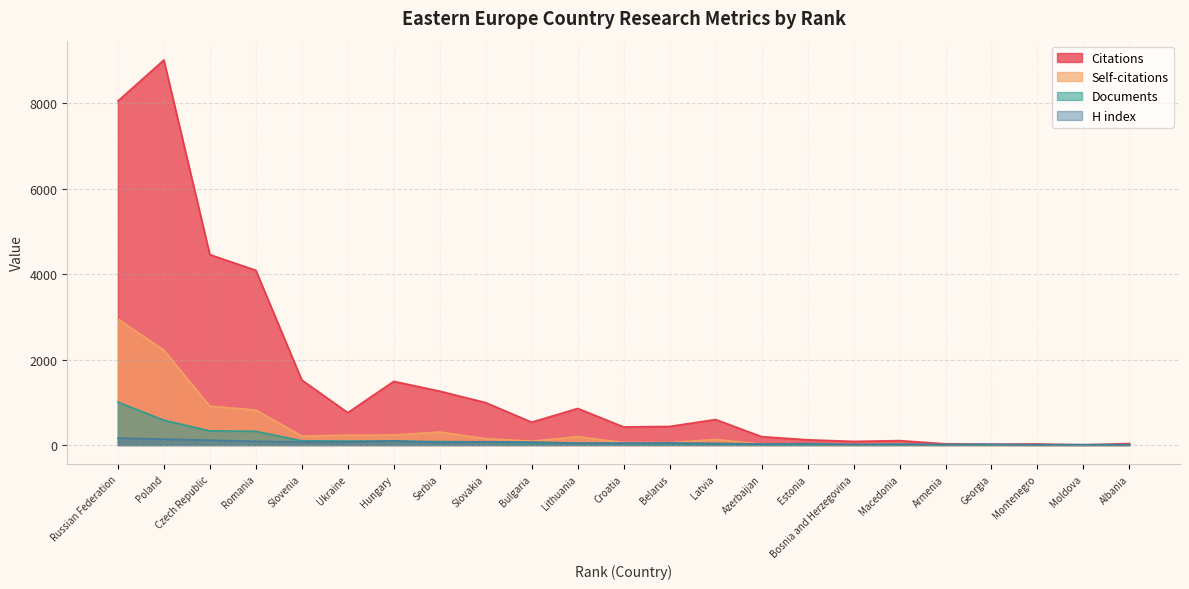

Where does the H index series first go above 46?

Russian Federation